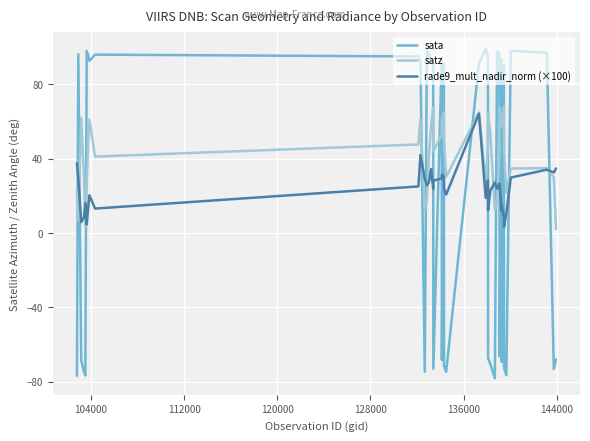

Which series has the largest total across all categories?

satz